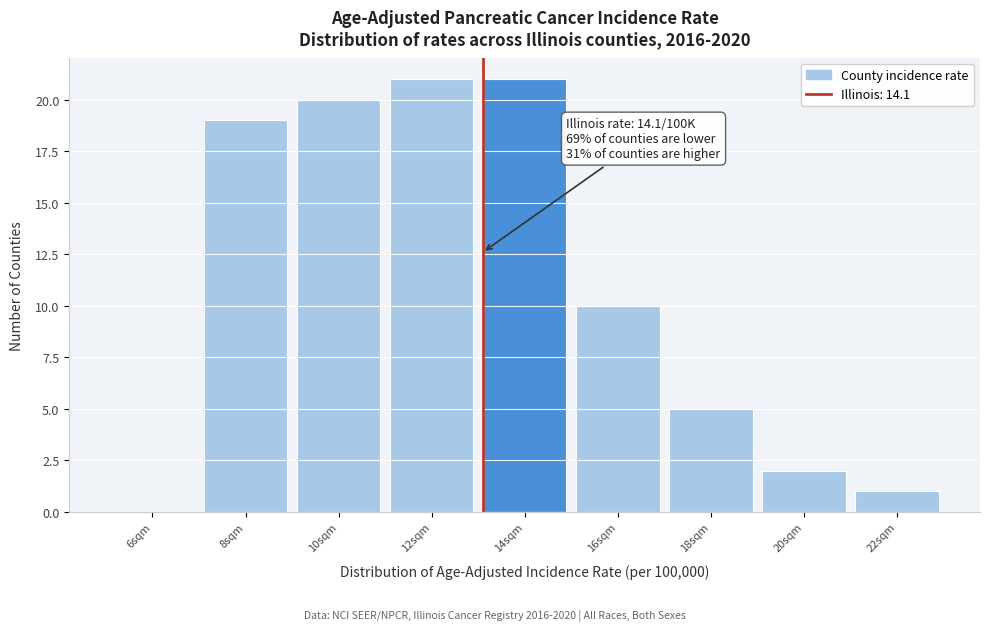

Reading left to right, extract all data points from this chart.

6sqm=0	8sqm=19	10sqm=20	12sqm=21	14sqm=21	16sqm=10	18sqm=5	20sqm=2	22sqm=1